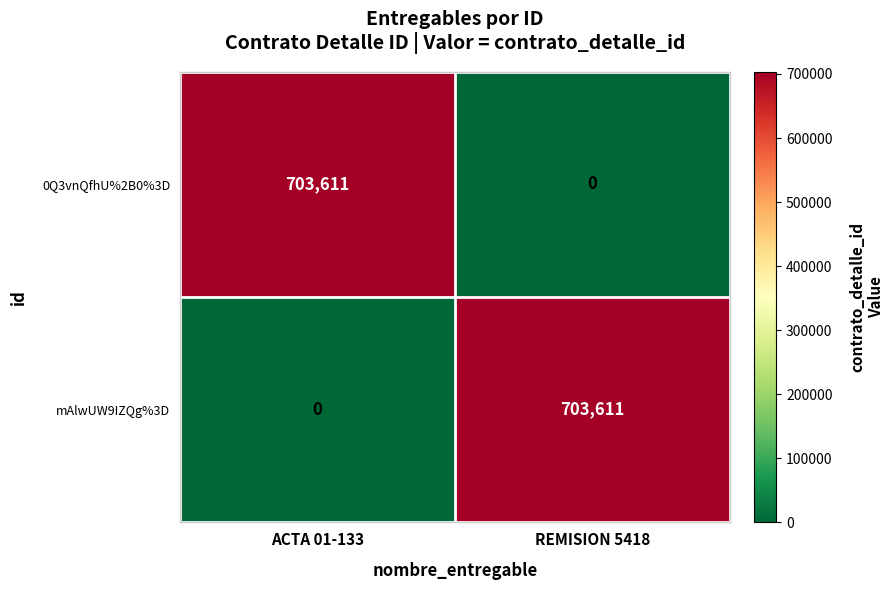

Reading left to right, extract all data points from this chart.

0Q3vnQfhU%2B0%3D: ACTA 01-133=703611	REMISION 5418=0
mAlwUW9IZQg%3D: ACTA 01-133=0	REMISION 5418=703611